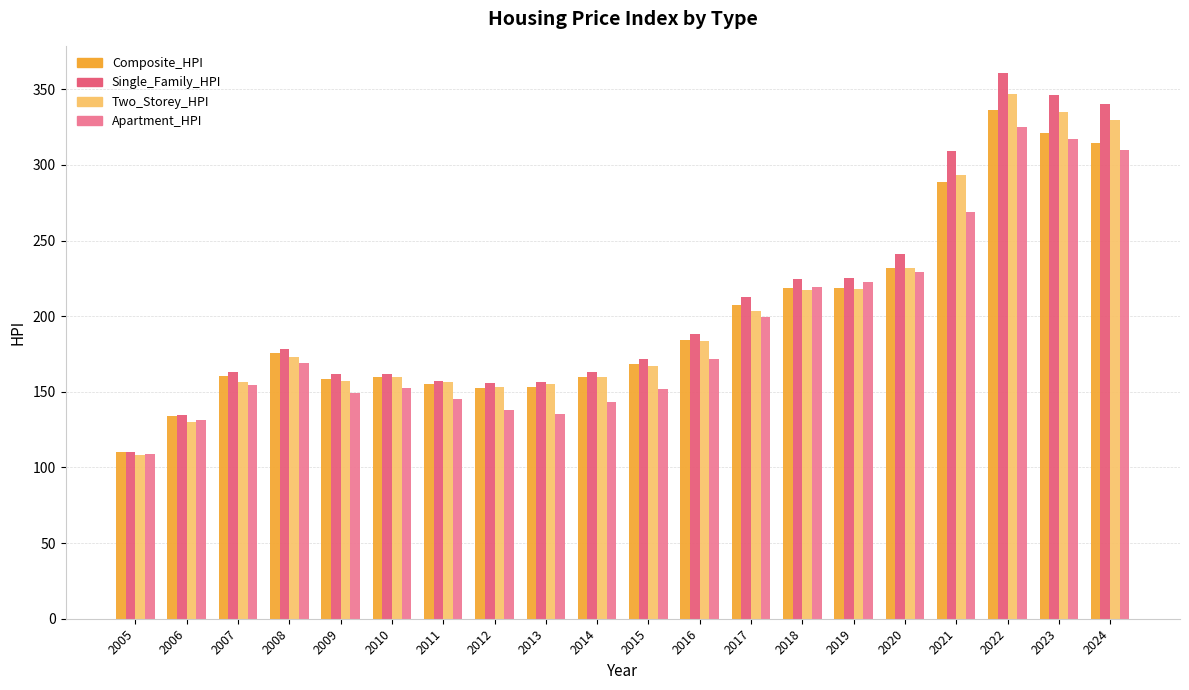

The value of Composite_HPI at 2019 is 324.4. True or false?

False